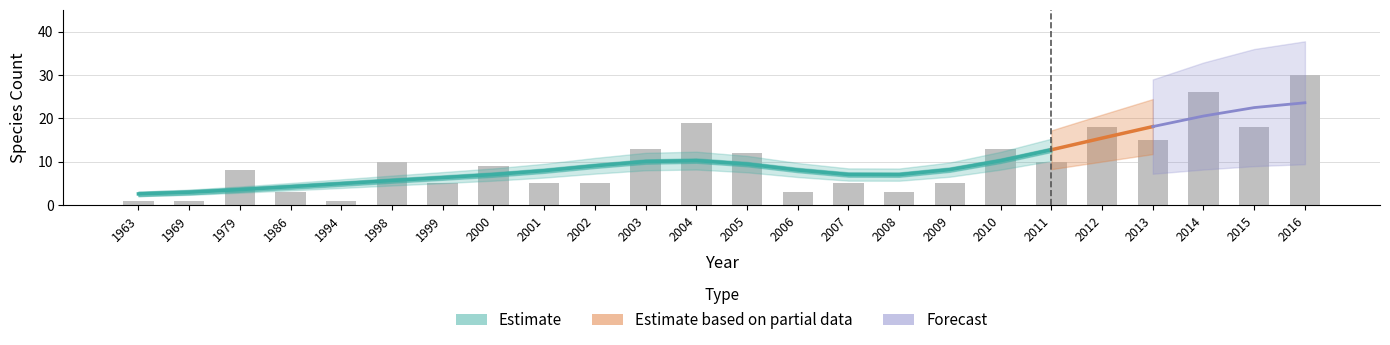

Are the bars grouped side by side (vs. stacked)?

Yes